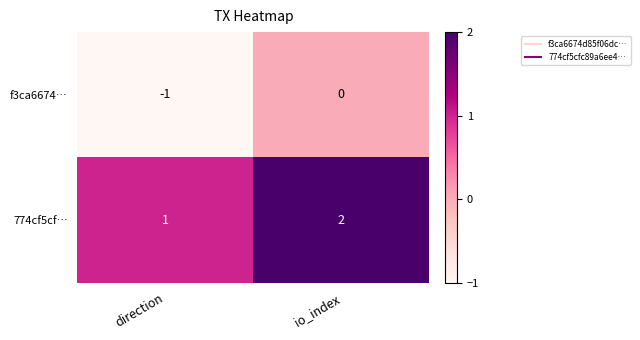

Rank the series at io_index from highest to lowest value.

774cf5cf…, f3ca6674…